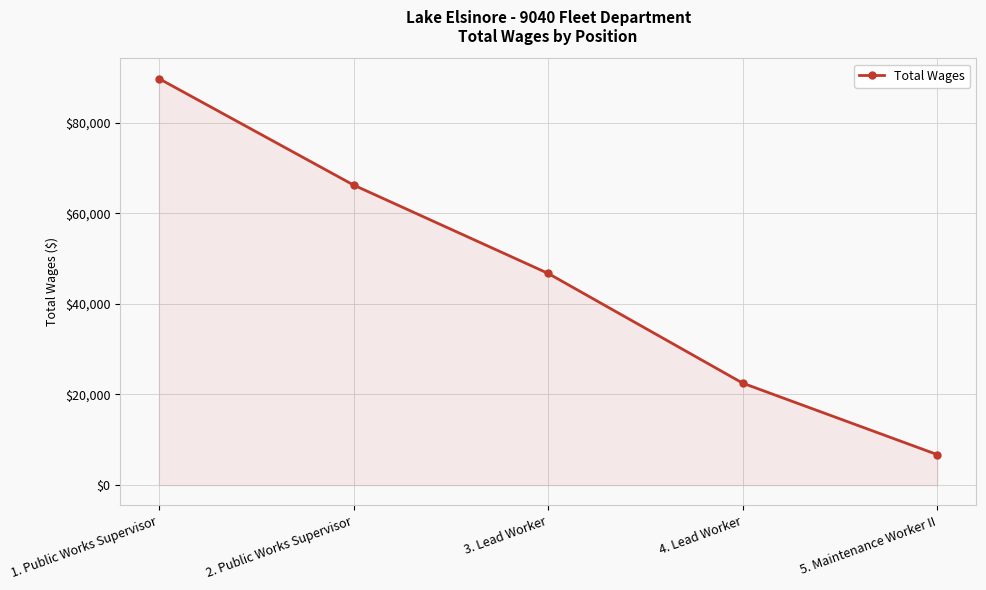

Reading right to left, list all the values displayed in this chart.

6731	22497	46712	66215	89694